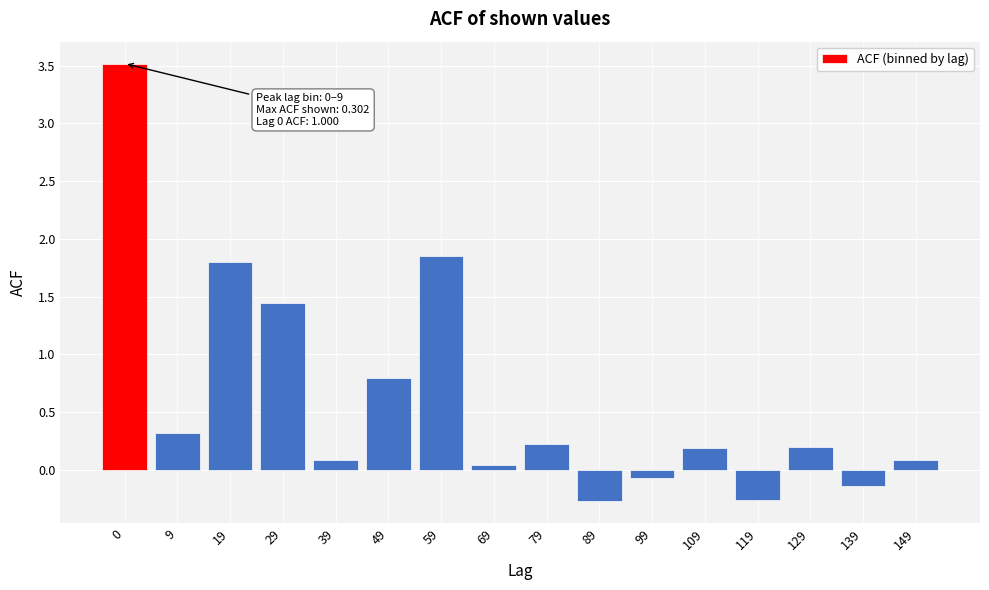

Which has a higher value, 79 or 149?

79